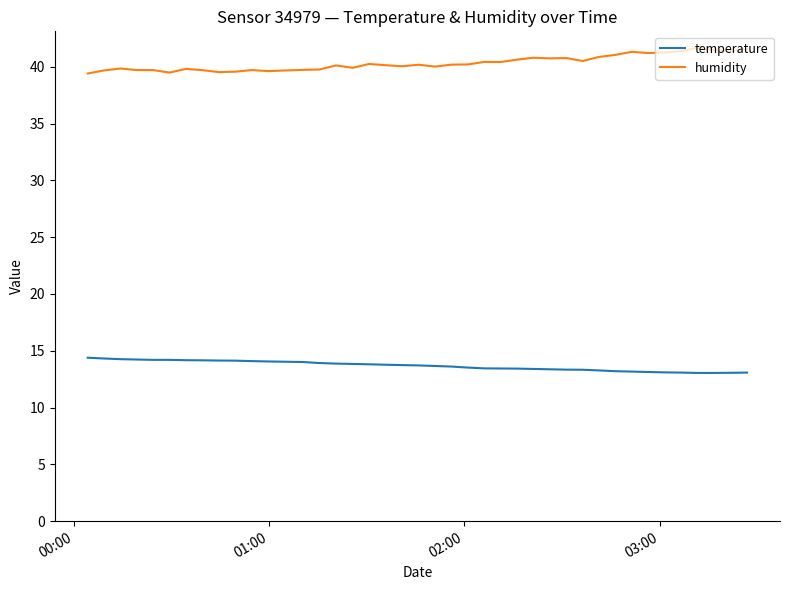

What is the minimum value shown in the chart?

13.1